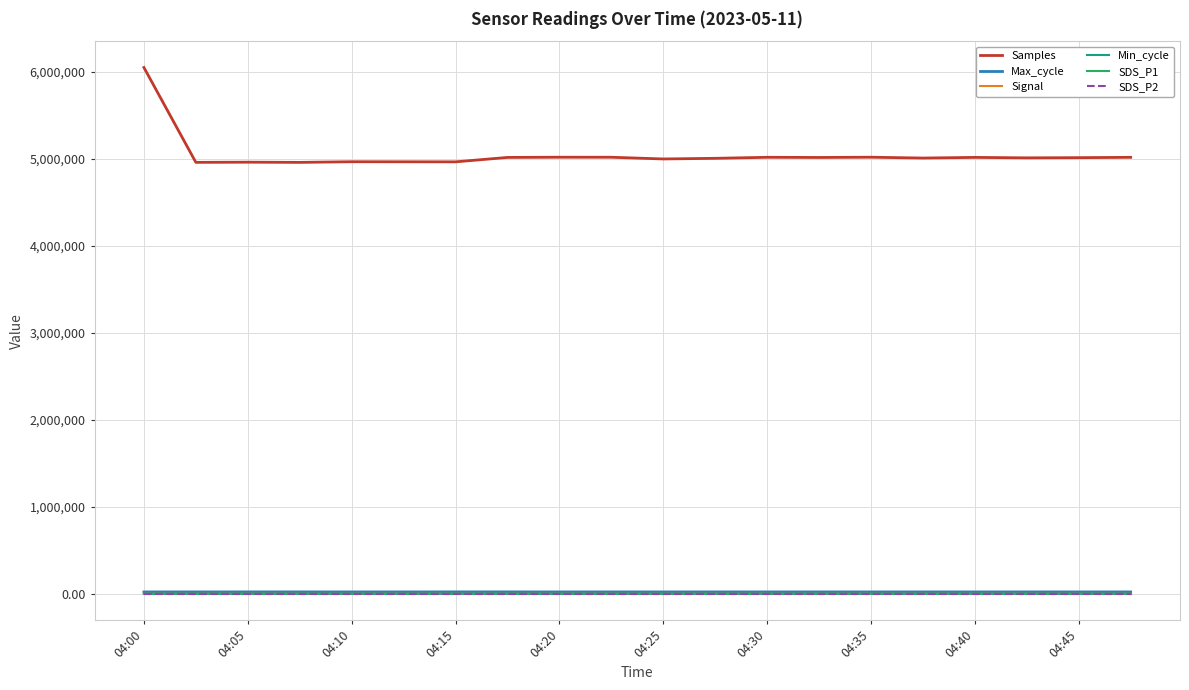

True or false: Min_cycle and SDS_P1 cross at least once.

False